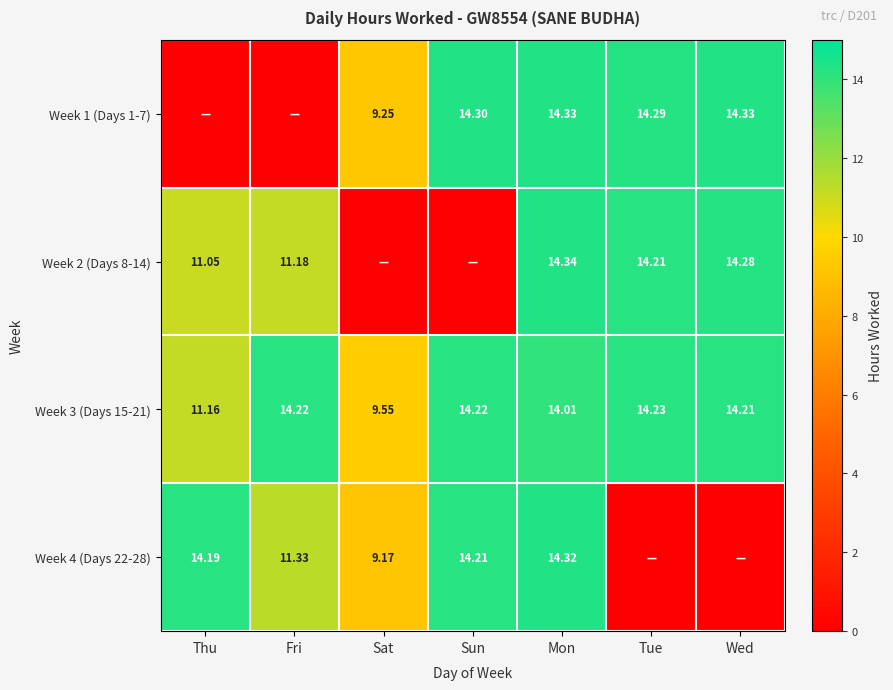

Which has a higher value, Tue or Mon?

Mon